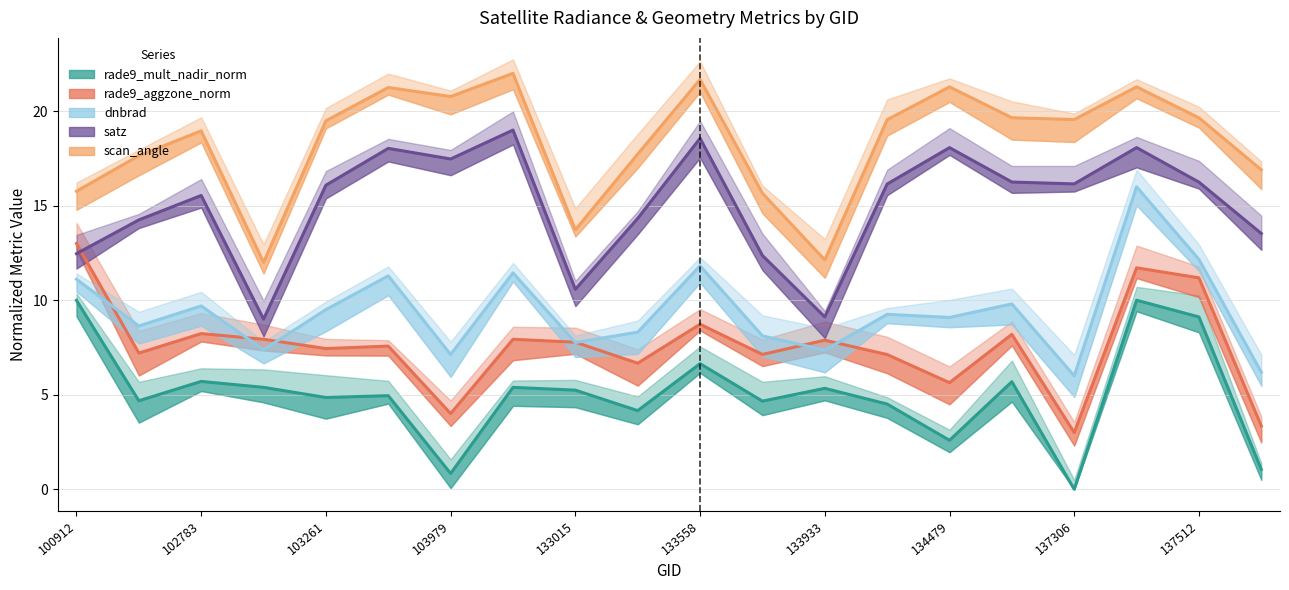

How many interior local valleys does the dnbrad series have?

7